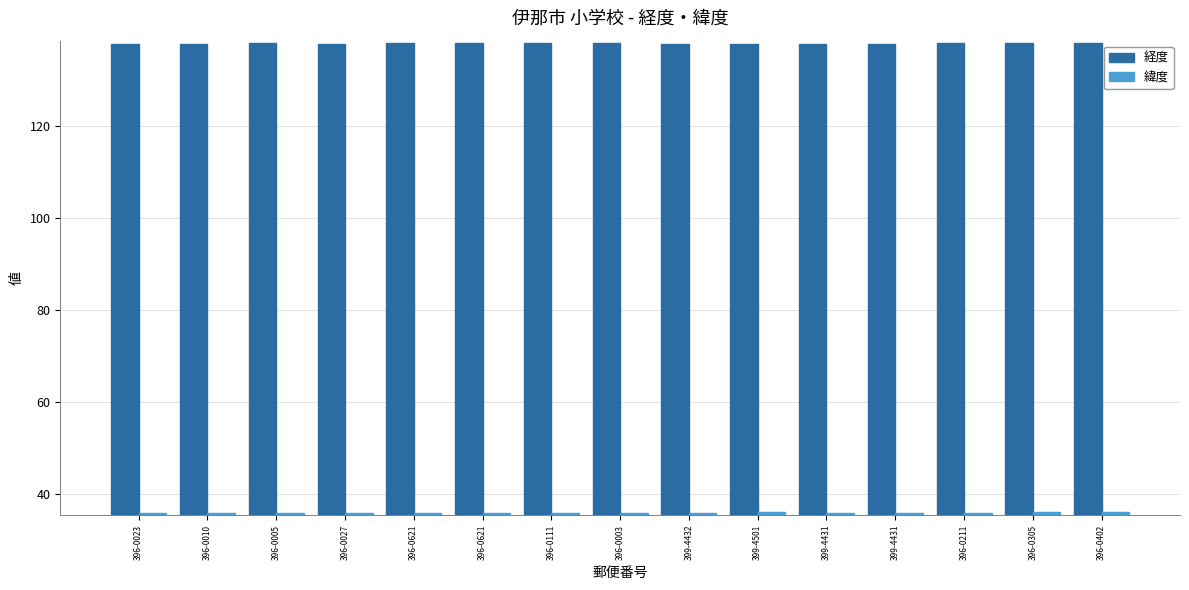

What is the label of the 5th bar from the right?

399-4431